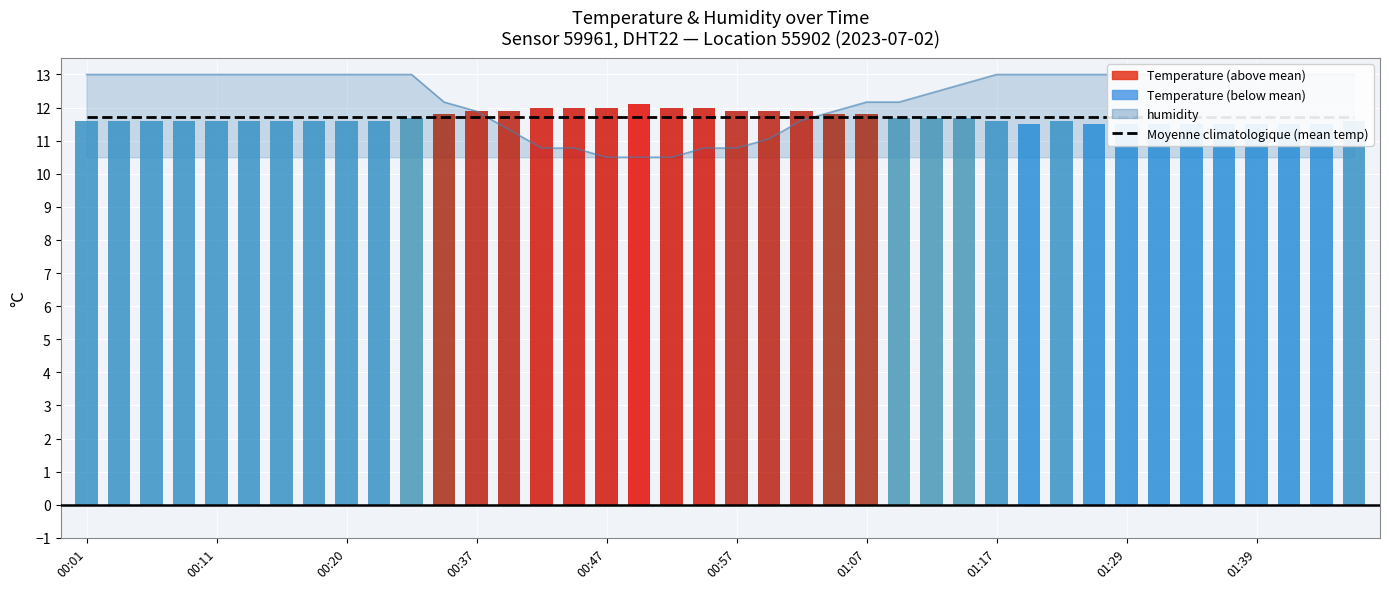

What is the difference between the temperature values at 26 and 23?

0.1